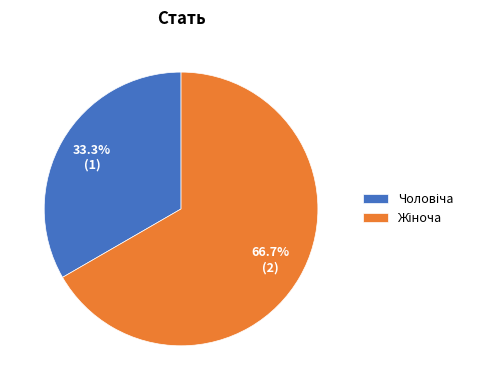

Is there a majority slice in this chart?

Yes